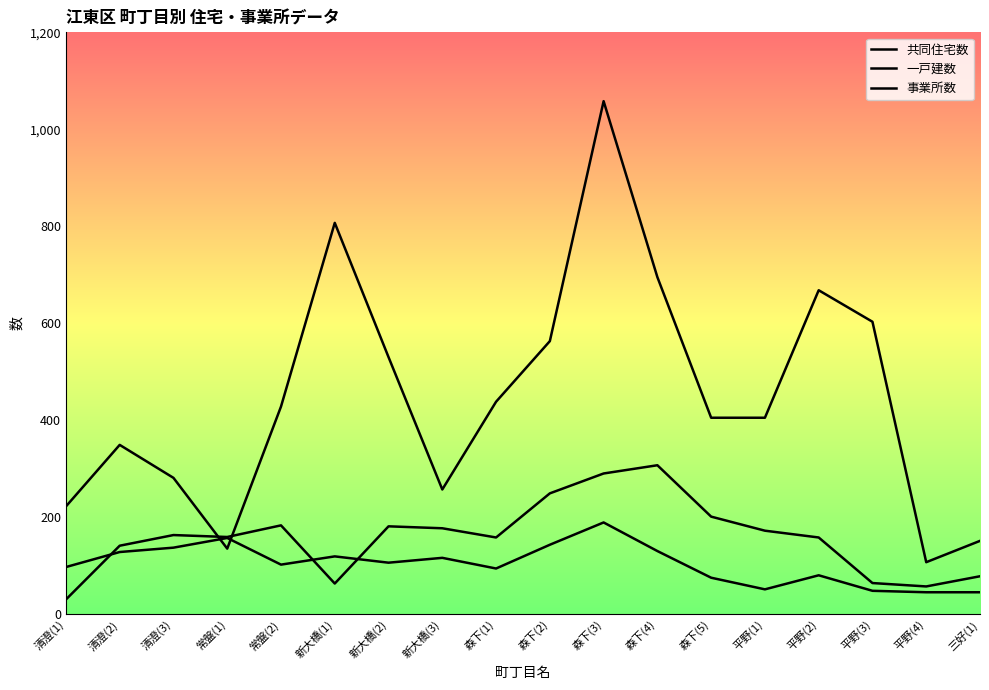

Which category has the lowest value in the 共同住宅数 series?

平野(4)